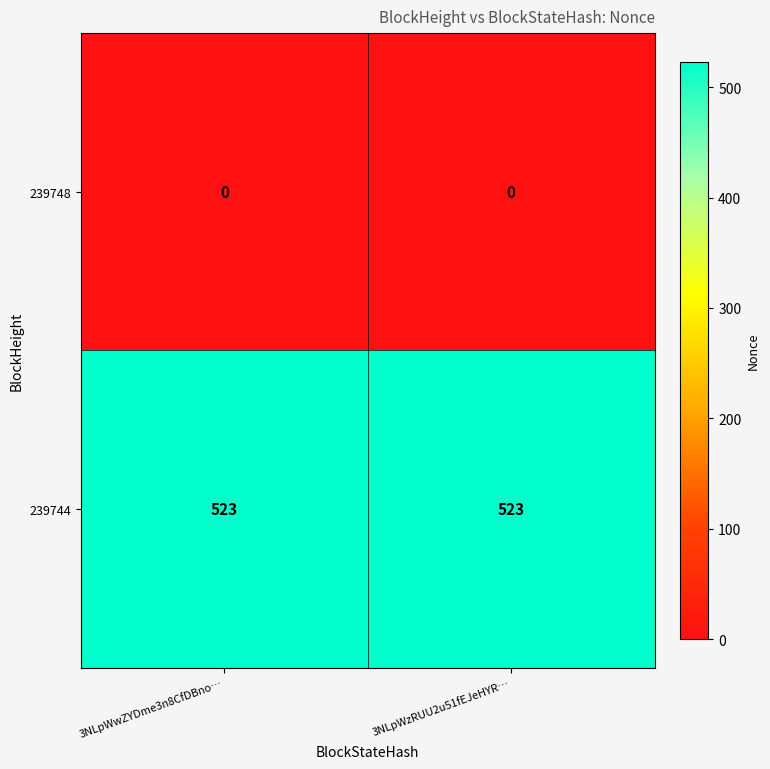

What is the difference between the highest and lowest values at 3NLpWwZYDme3n8CfDBno…?

523